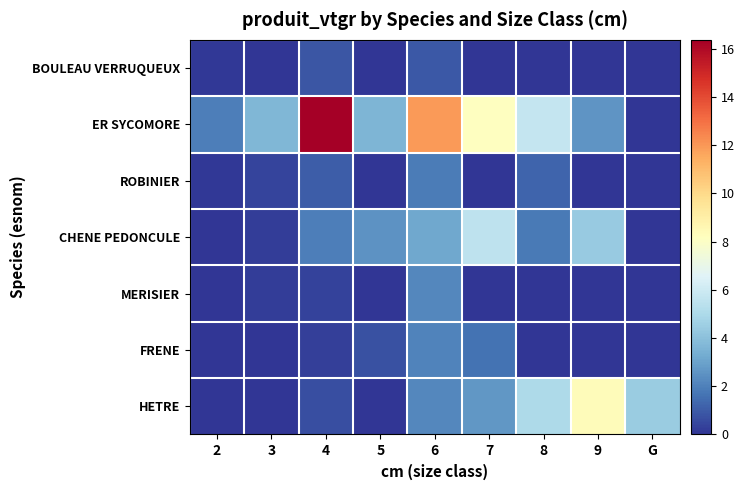

How many data points does each series have?

9